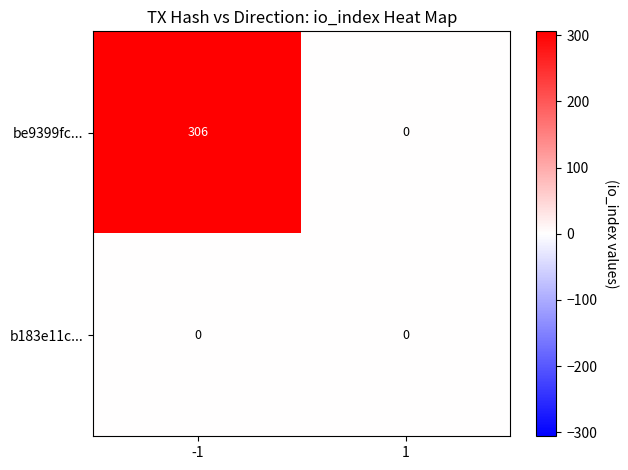

Reading left to right, what are all the values shown in this chart?

be9399fc...: -1=306	1=0
b183e11c...: -1=0	1=0